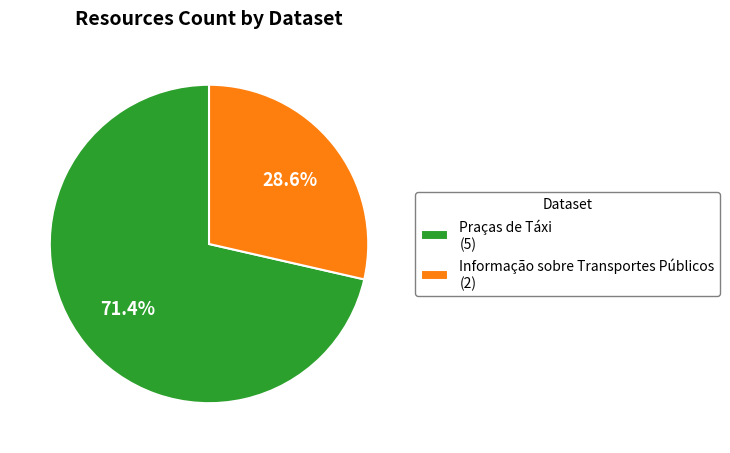

What is the largest slice in the pie chart?

Praças de Táxi